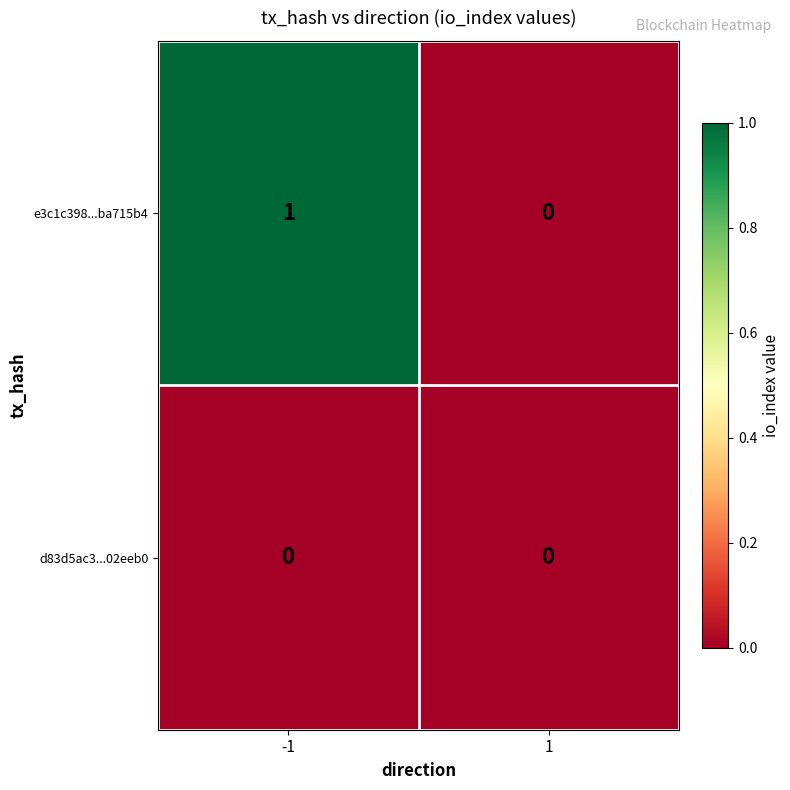

The d83d5ac3...02eeb0 series shows 0 at -1. True or false?

True